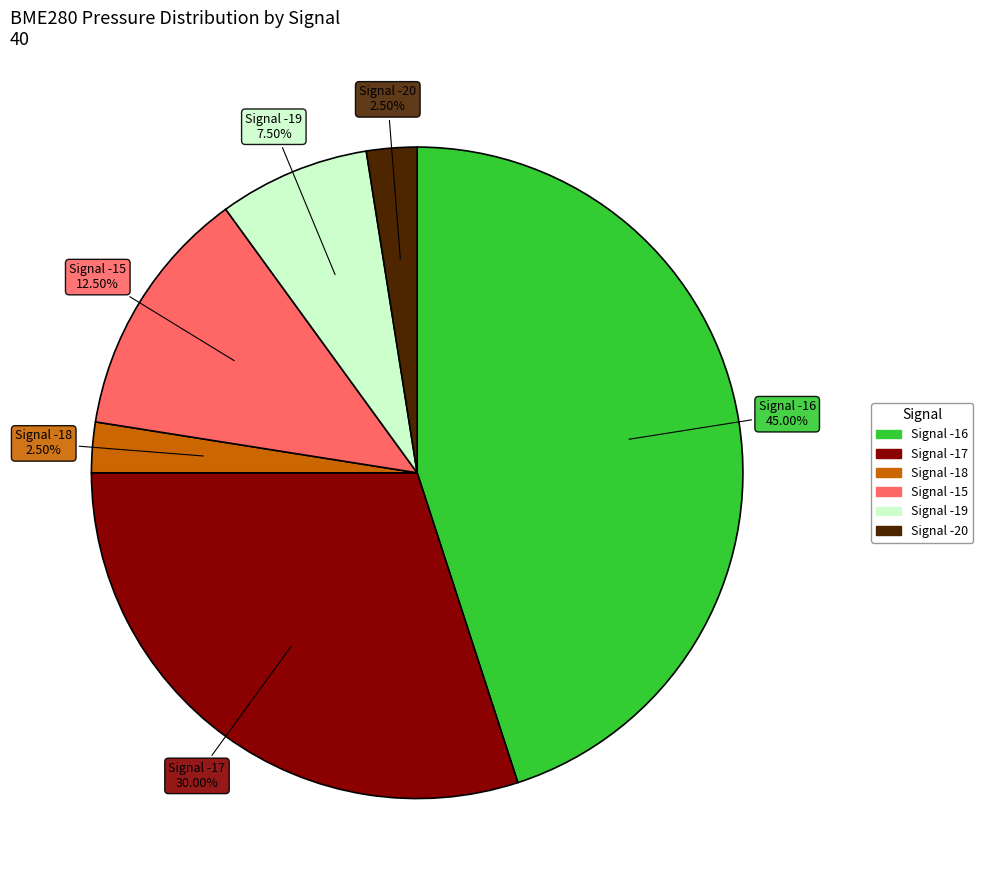

Is there a majority slice in this chart?

No